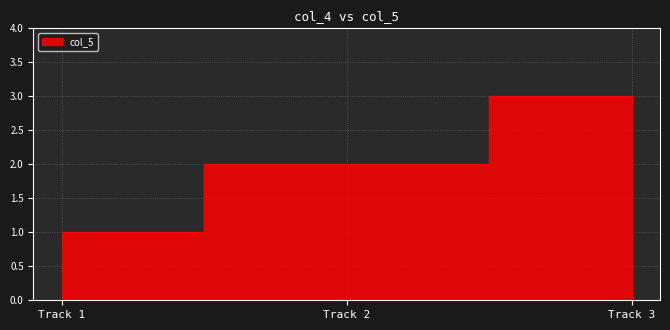

What is the average value?

2